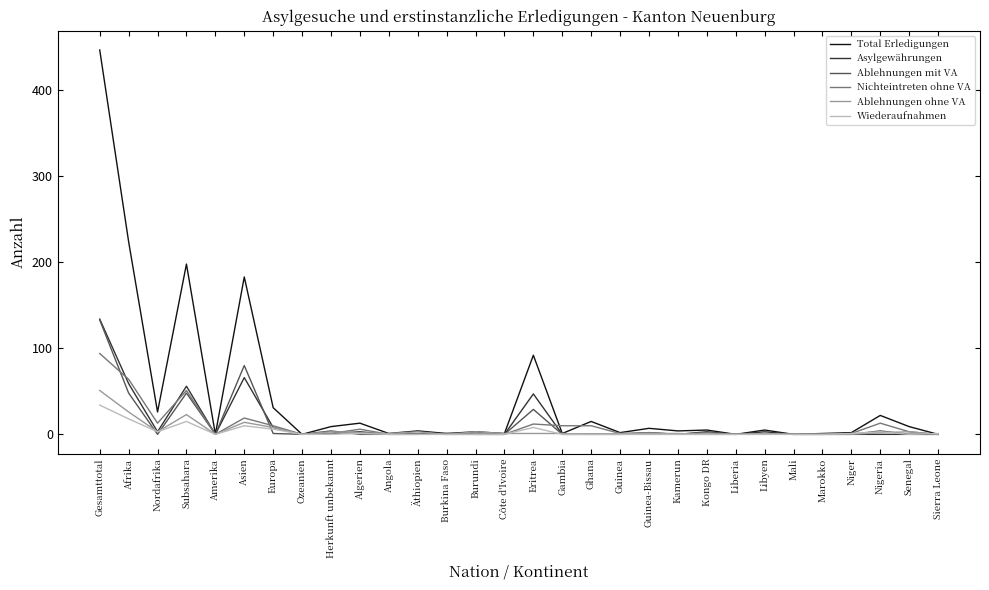

What is the highest value of the Ablehnungen mit VA series?

133